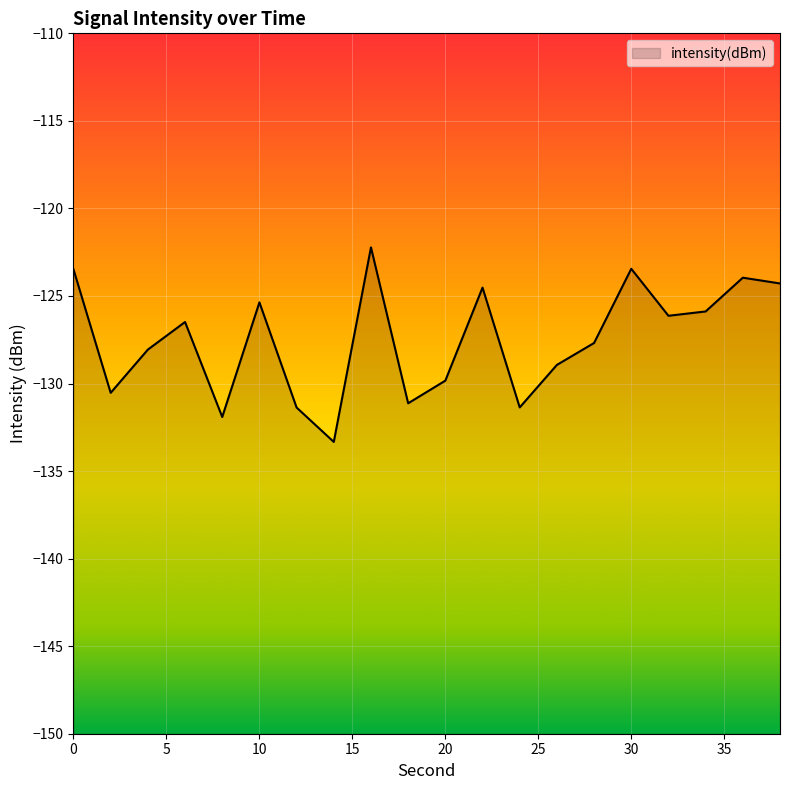

What is the minimum value shown in the chart?

-133.3